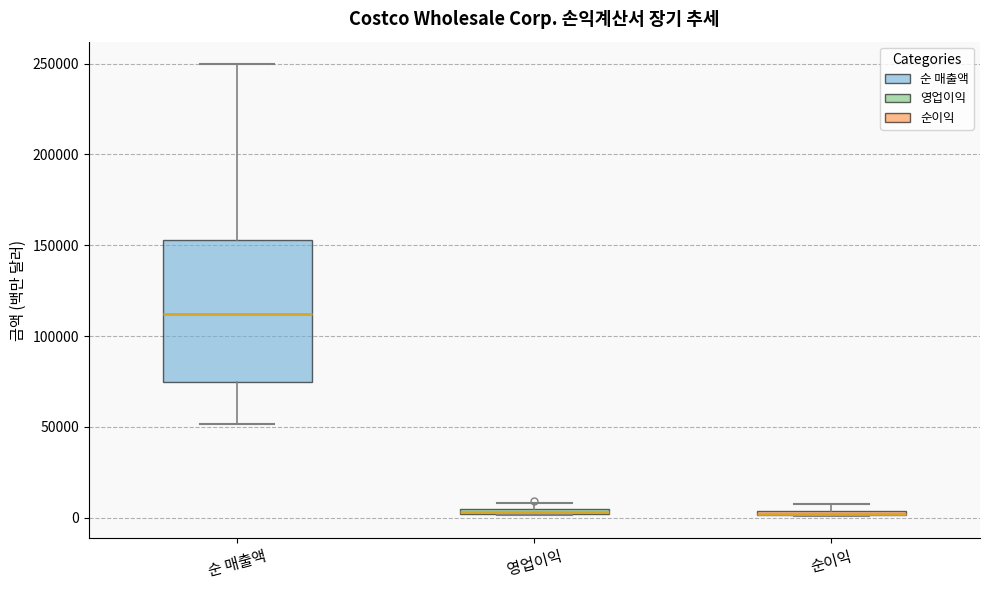

Comparing the boxes themselves (not the whiskers), which one is the tallest?

순 매출액